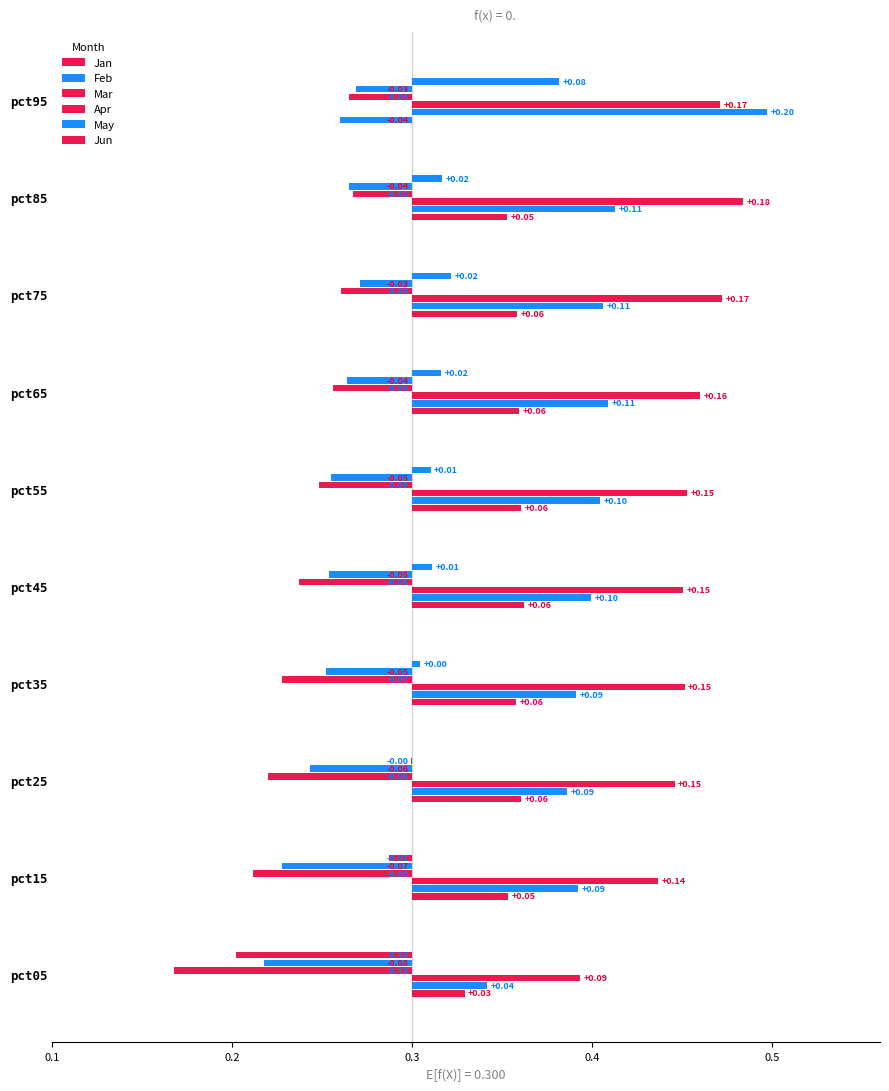

Does the chart contain any negative values?

Yes